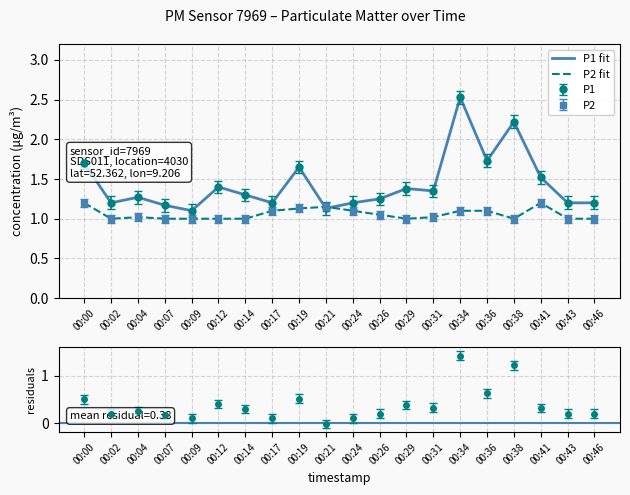

Which series changed the most between 00:26 and 00:29?

P1